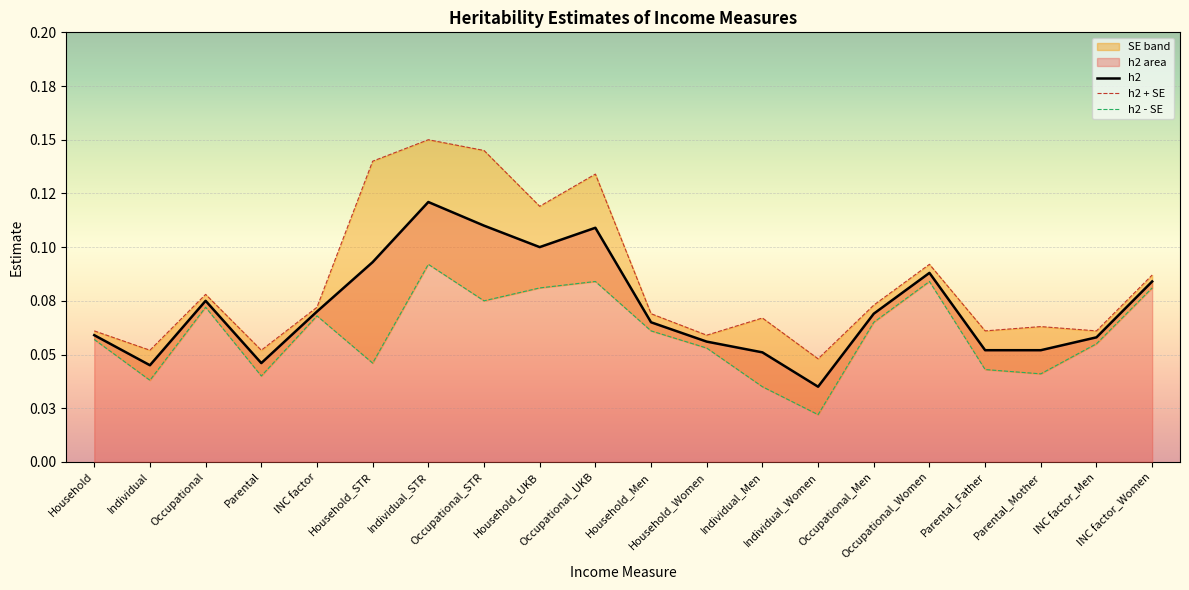

At which category does the data reach its first local peak?

Occupational